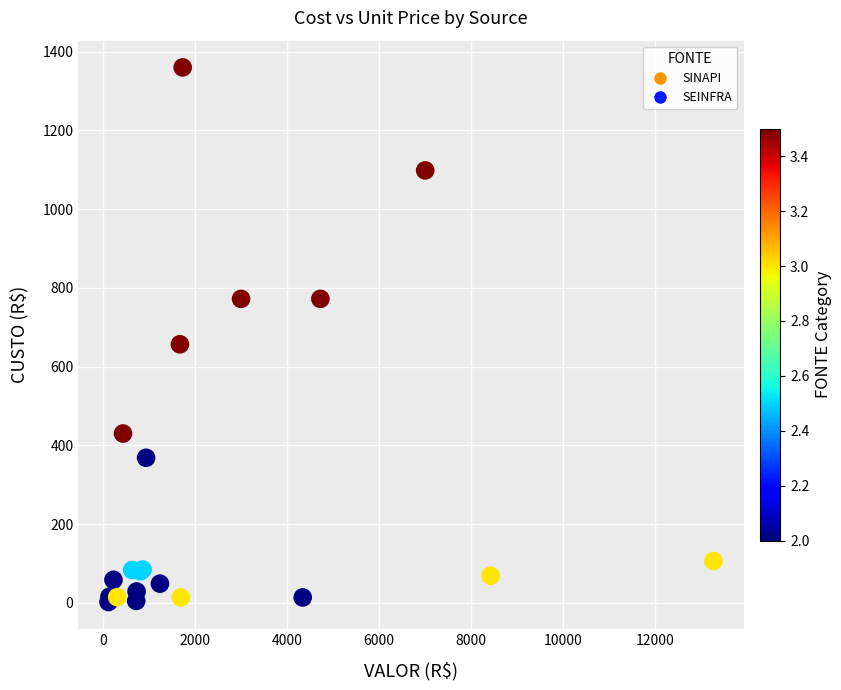

What Y value in the scatter plot is closest to 681?

656.7